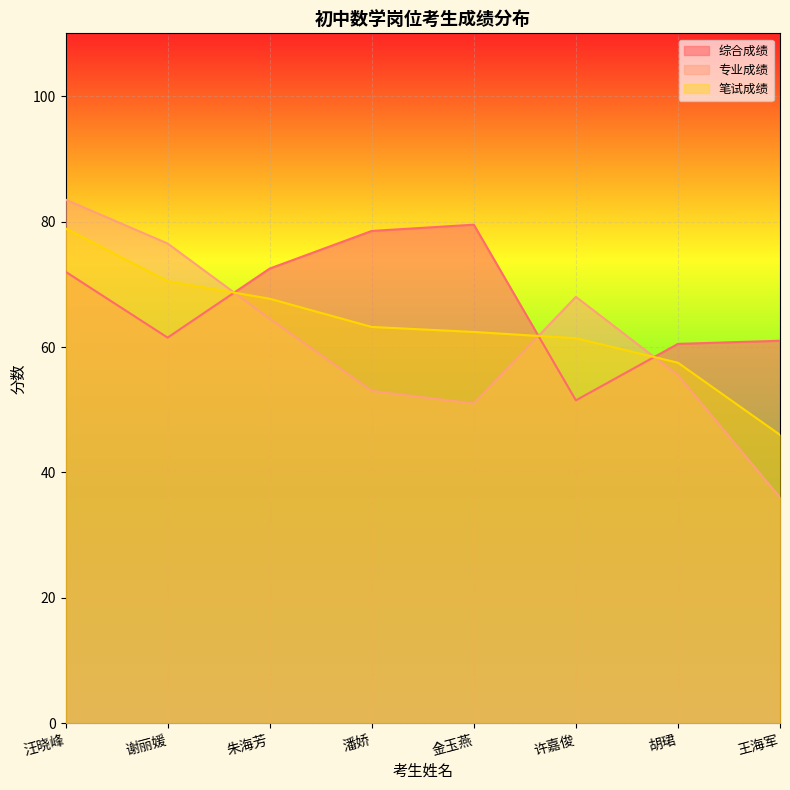

What is the value of the 综合成绩 point at the 8th from the left?

61.0